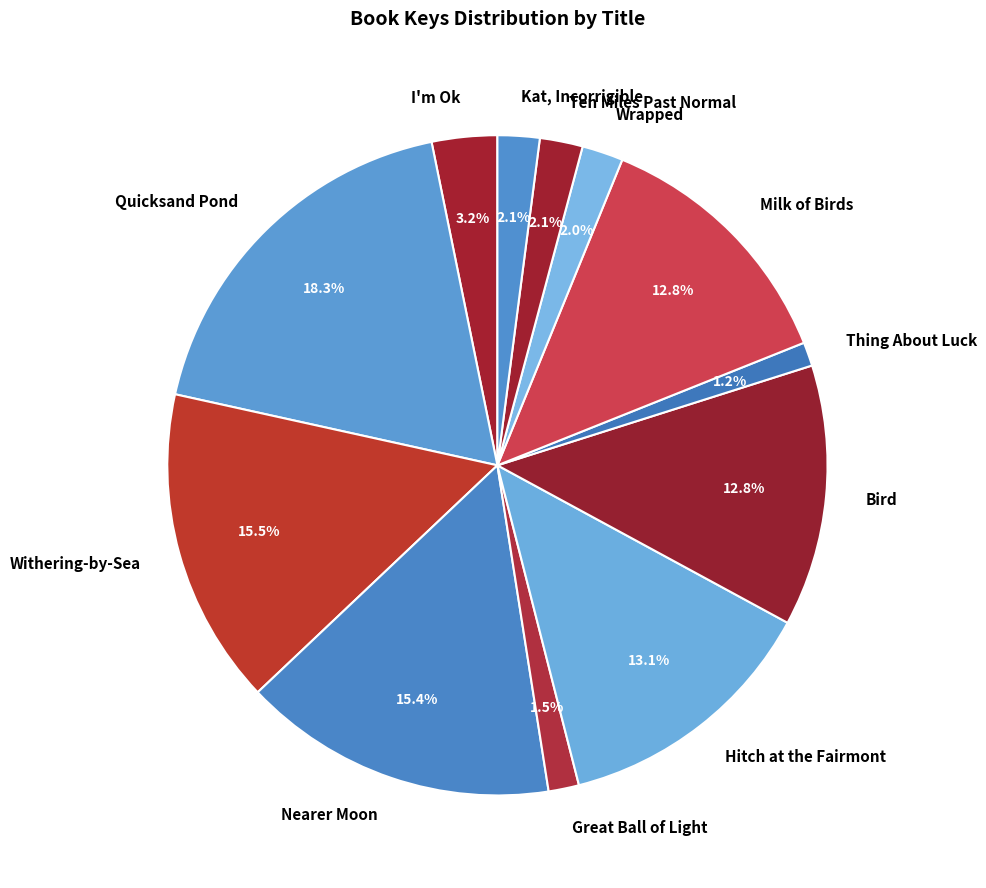

Combined, do Quicksand Pond and Nearer Moon account for over 50%?

No